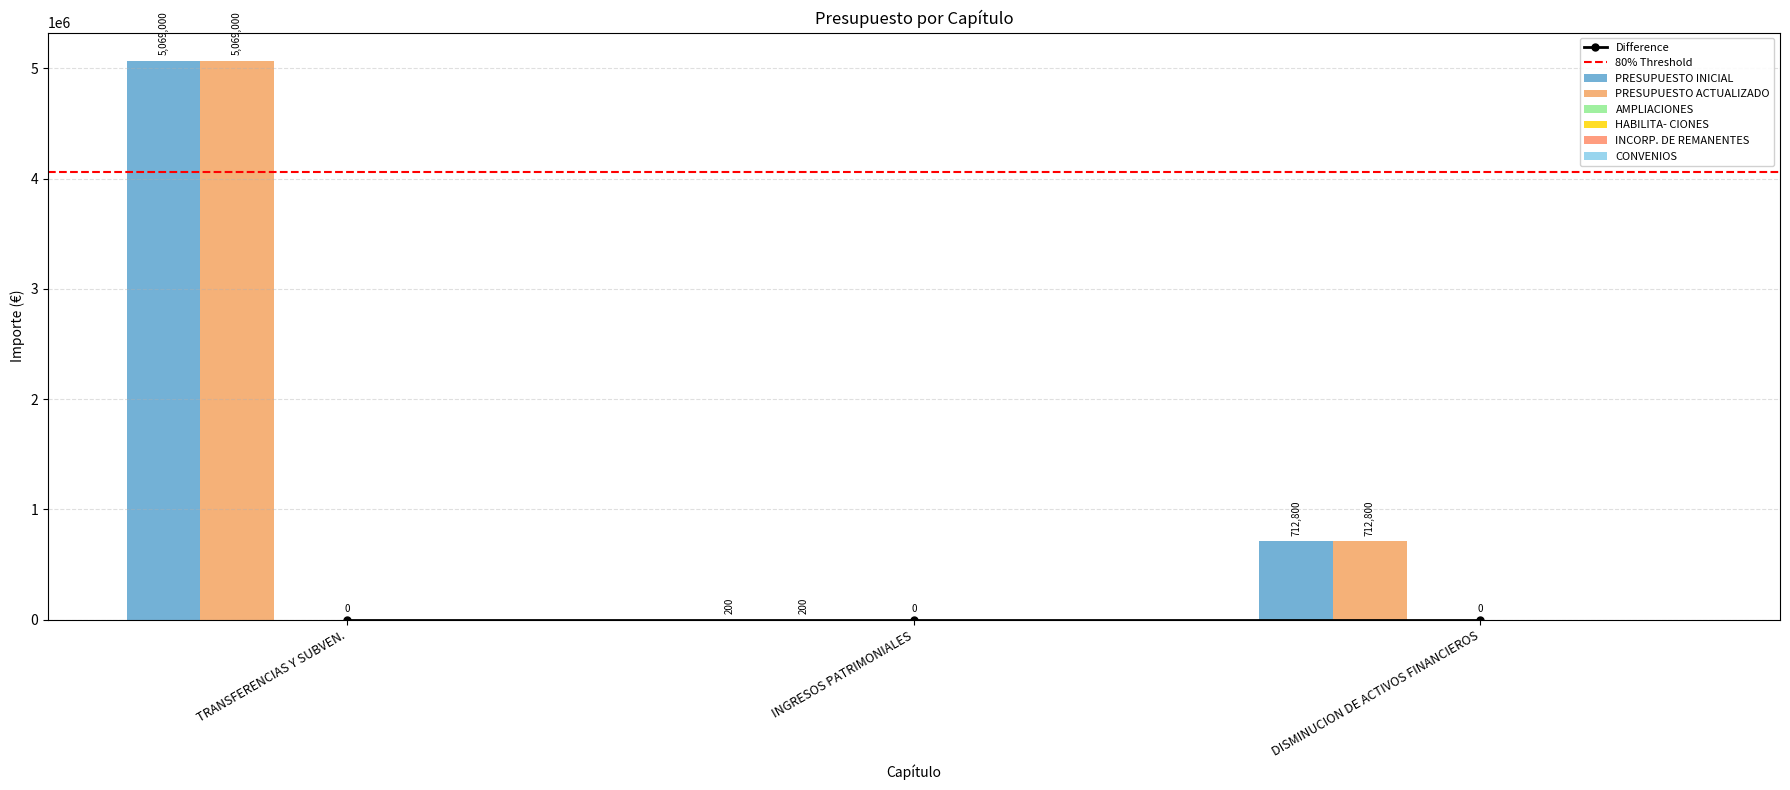

Reading left to right, extract all data points from this chart.

PRESUPUESTO INICIAL: 5069000	200	712800
PRESUPUESTO ACTUALIZADO: 5069000	200	712800
AMPLIACIONES: 0	0	0
HABILITA- CIONES: 0	0	0
INCORP. DE REMANENTES: 0	0	0
CONVENIOS: 0	0	0